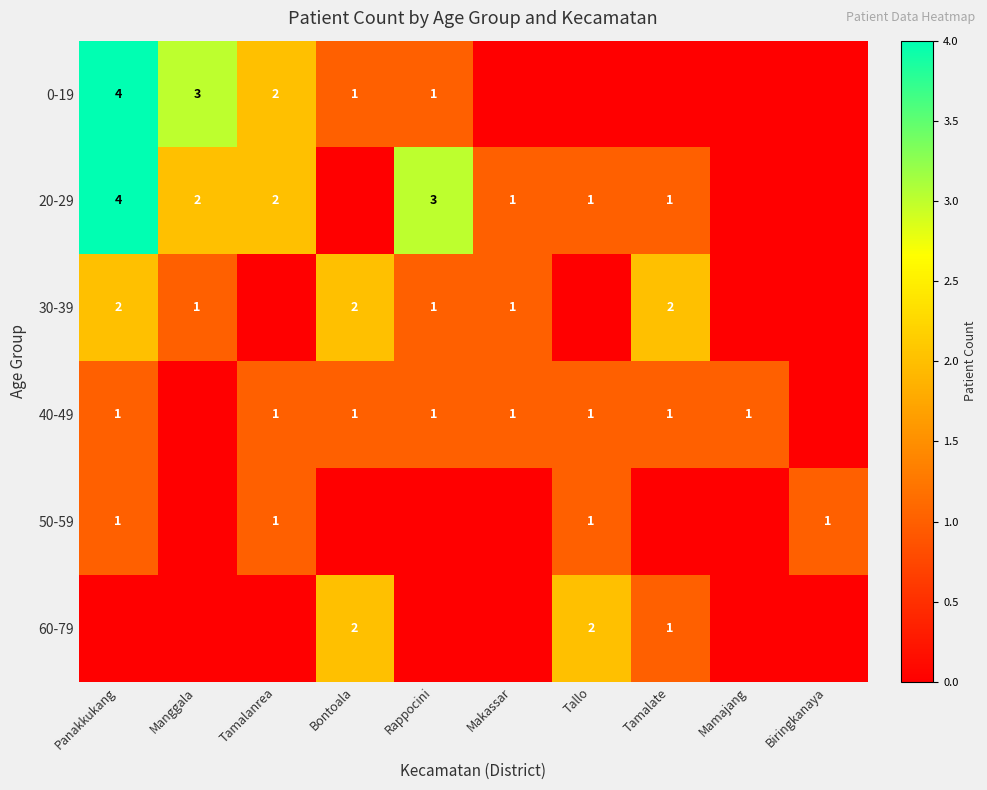

Between Tallo and Mamajang, which is larger?

Tallo